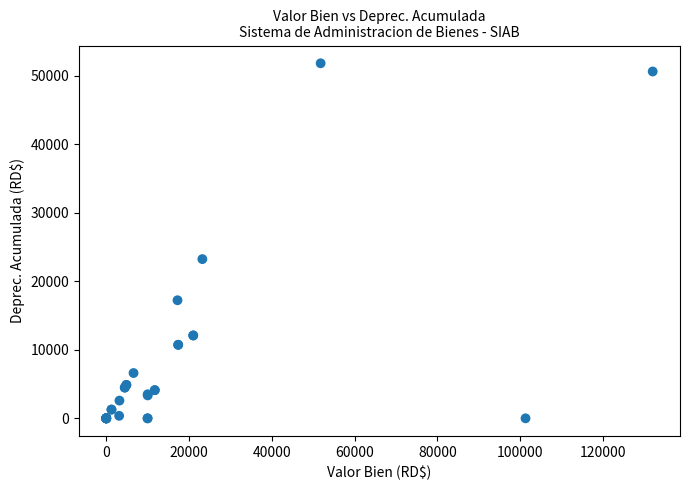

What Y value in the scatter plot is closest to 25899?

23228.0